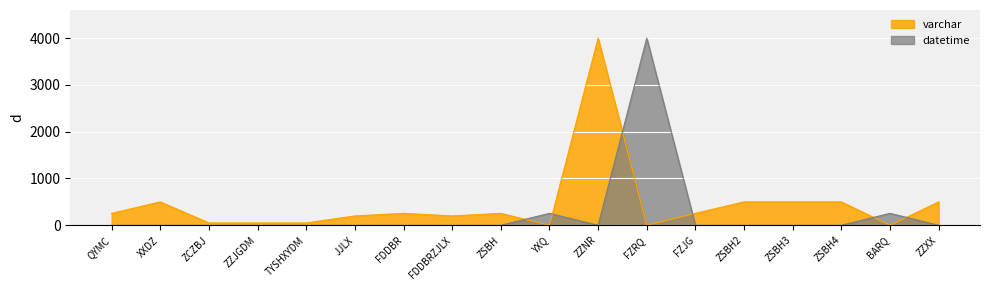

True or false: varchar has a value of 200 at FDDBRZJLX.

True